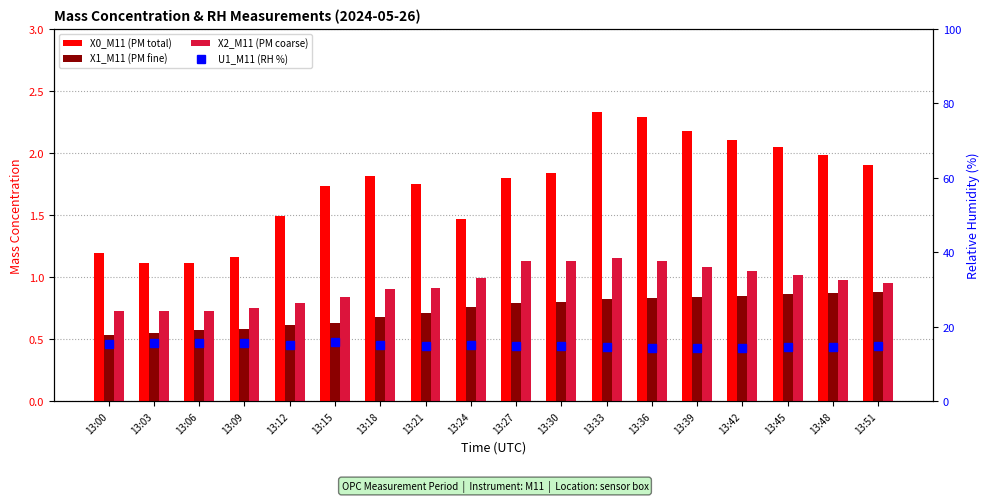

What is the average value of the X2_M11 (PM coarse) series?

0.9